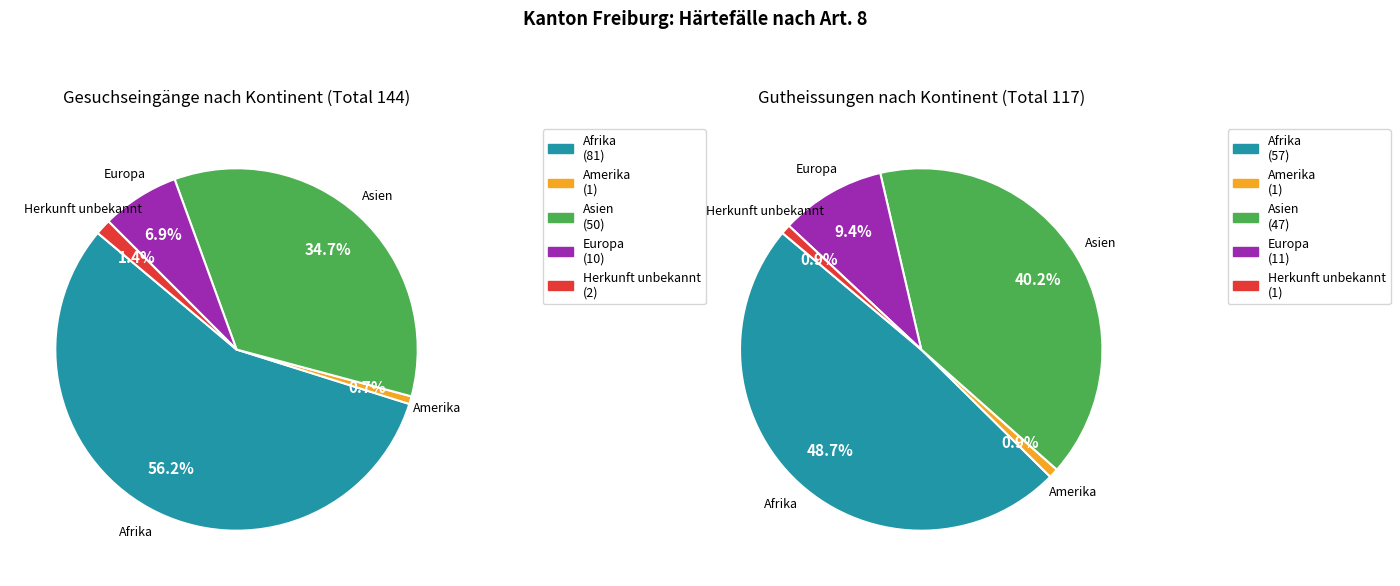

The Herkunft unbekannt slice represents 1% of the pie. True or false?

True